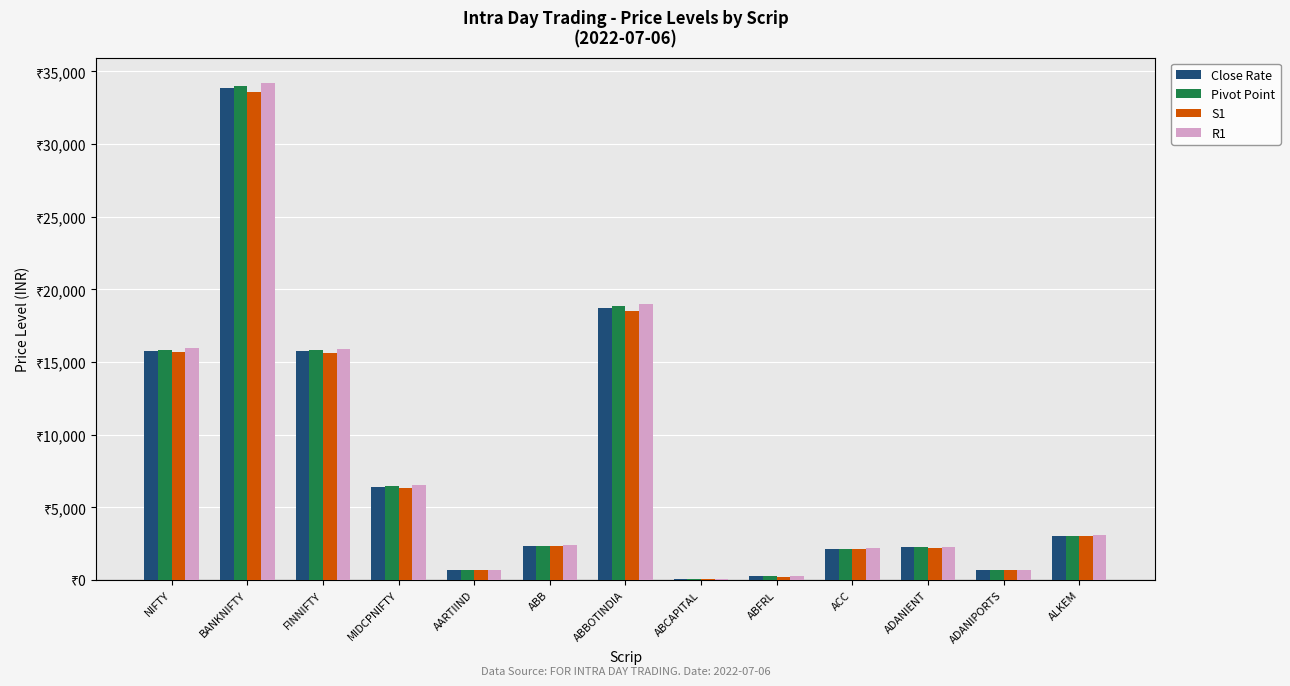

At which category is the sum across all series the highest?

BANKNIFTY